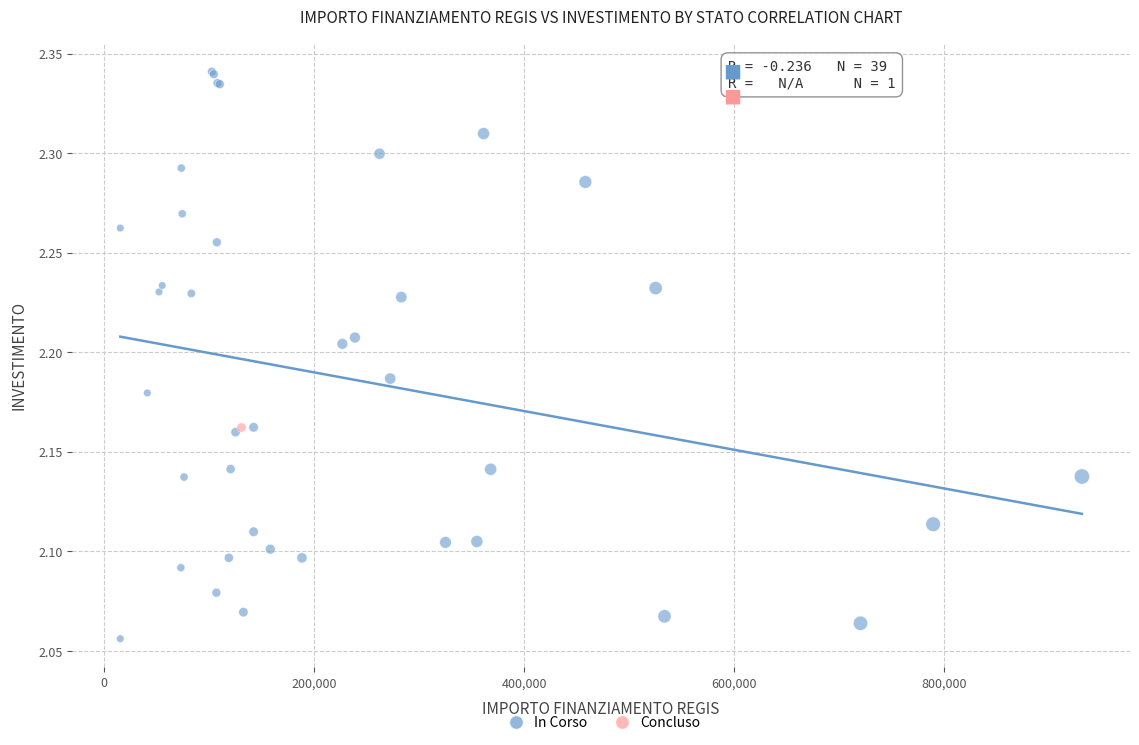

What are all the series names shown in the legend?

In Corso, Concluso